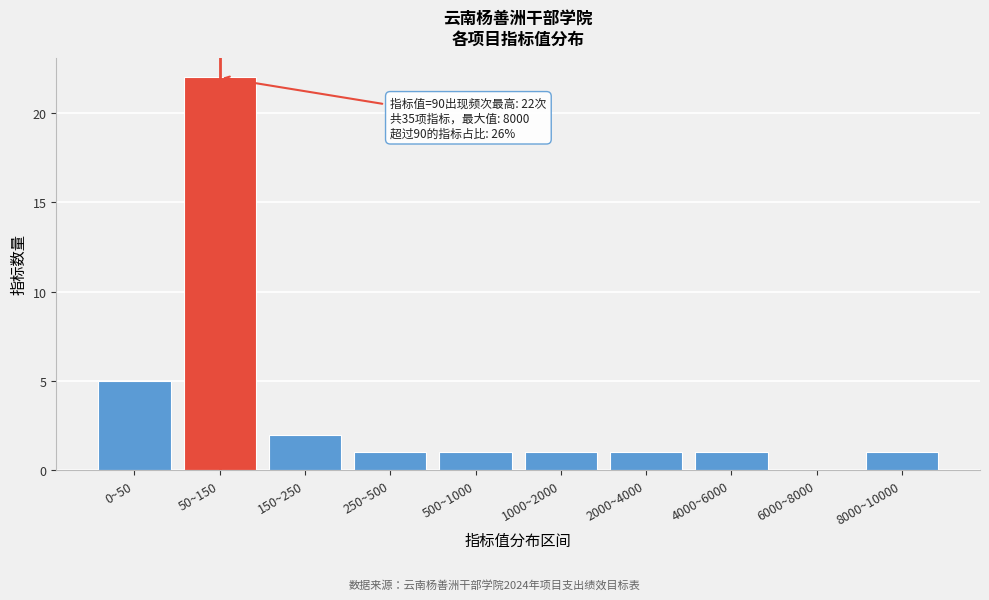

Reading left to right, transcribe all the data shown in this chart.

0~50=5	50~150=22	150~250=2	250~500=1	500~1000=1	1000~2000=1	2000~4000=1	4000~6000=1	6000~8000=0	8000~10000=1